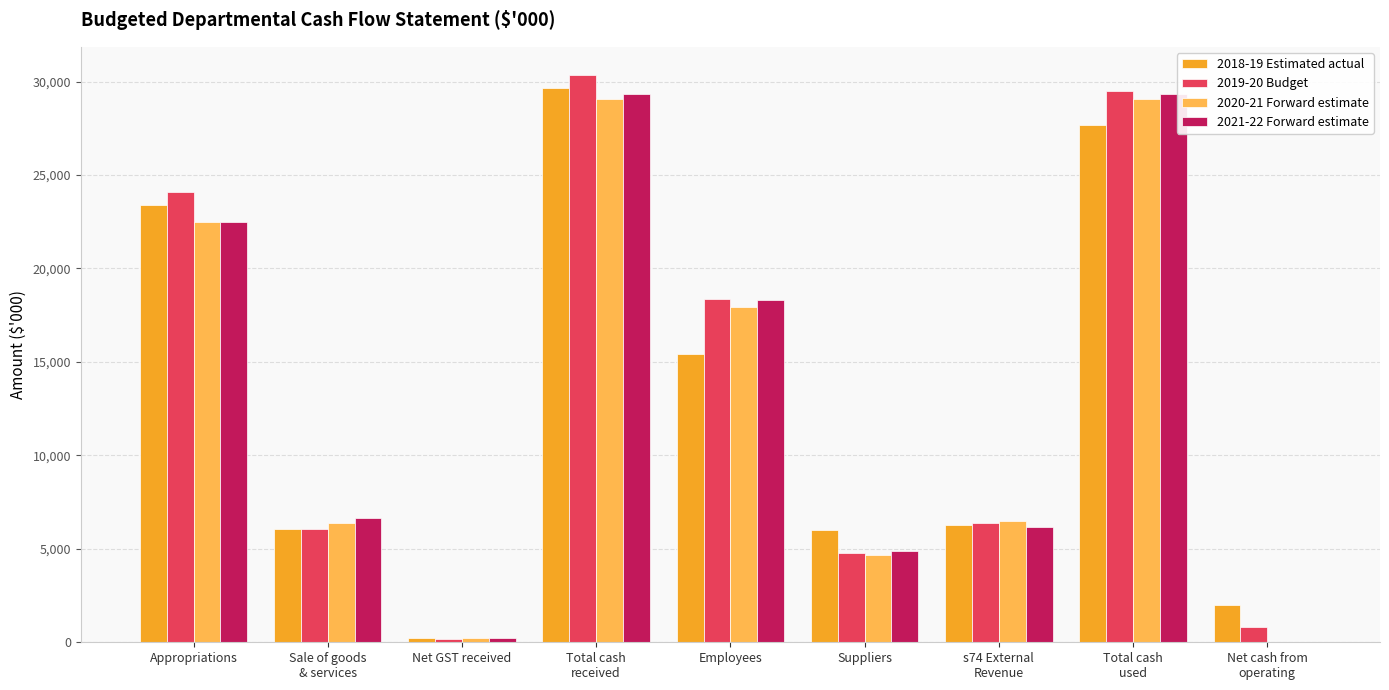

What value does the 2020-21 Forward estimate series have at Sale of goods
& services?

6364